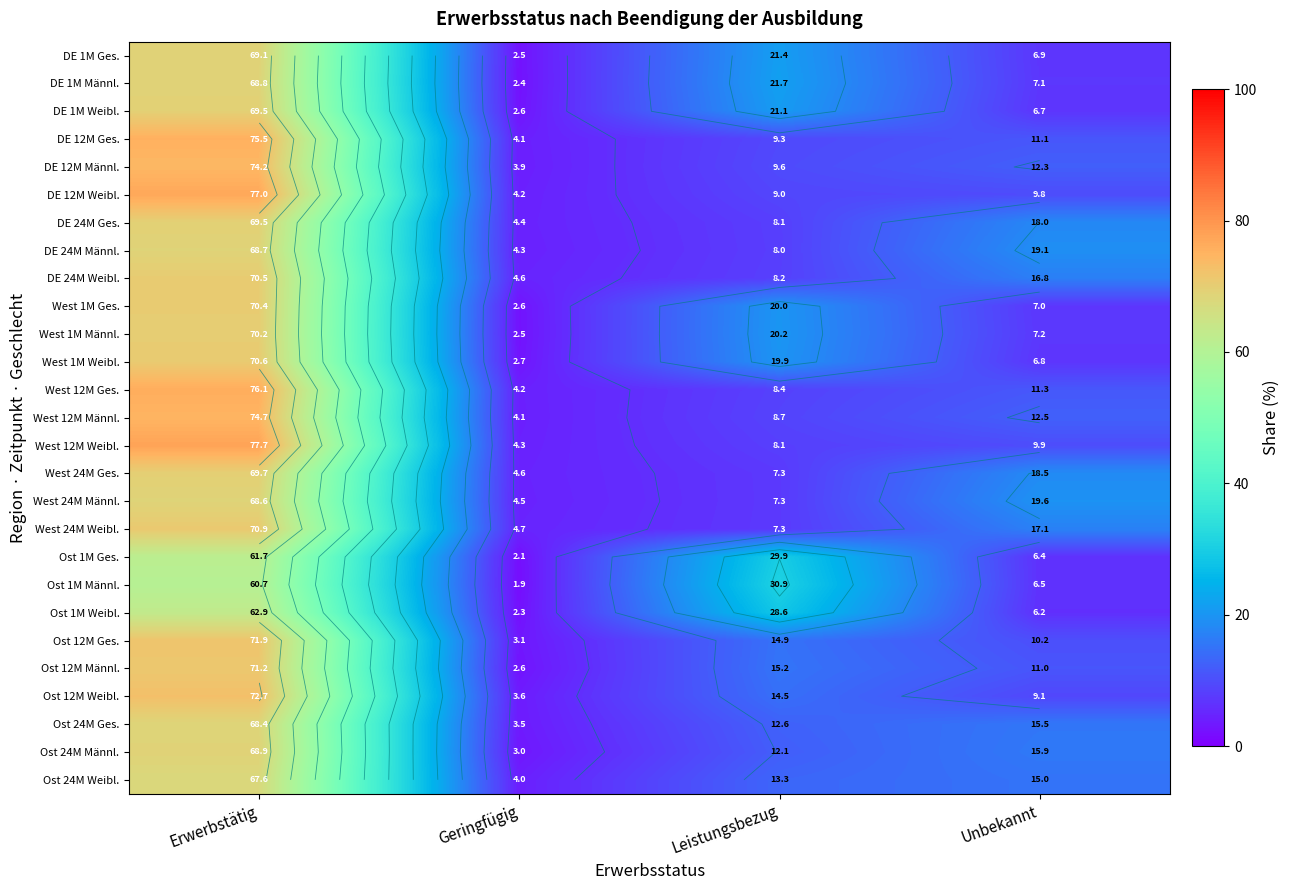

At Leistungsbezug, list the series in order from smallest to largest.

West 24M Männl., West 24M Ges., West 24M Weibl., DE 24M Männl., DE 24M Ges., West 12M Weibl., DE 24M Weibl., West 12M Ges., West 12M Männl., DE 12M Weibl., DE 12M Ges., DE 12M Männl., Ost 24M Männl., Ost 24M Ges., Ost 24M Weibl., Ost 12M Weibl., Ost 12M Ges., Ost 12M Männl., West 1M Weibl., West 1M Ges., West 1M Männl., DE 1M Weibl., DE 1M Ges., DE 1M Männl., Ost 1M Weibl., Ost 1M Ges., Ost 1M Männl.